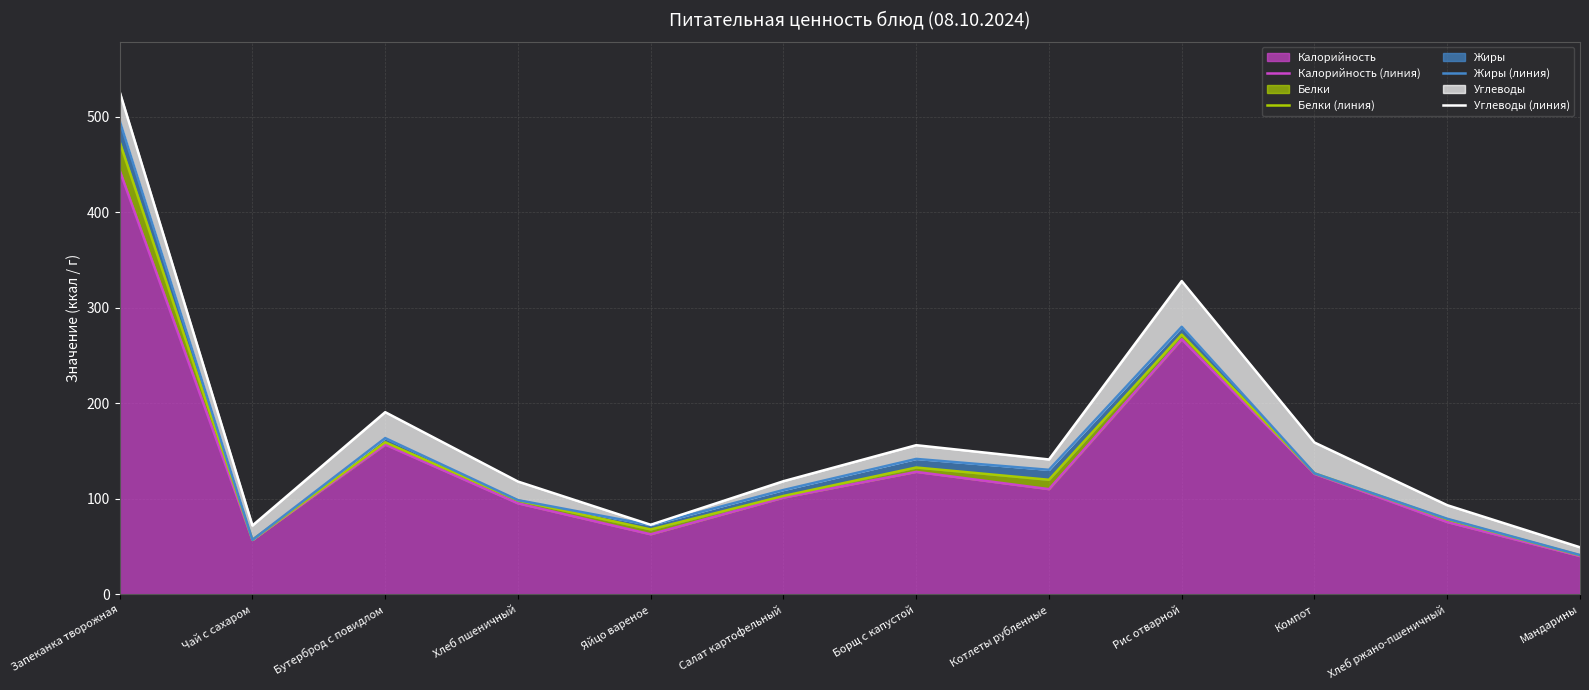

Reading right to left, transcribe all the data shown in this chart.

Калорийность (линия): 40.0	75.6	126.0	266.9	110.0	128.1	101.2	62.8	95.2	156.7	56.9	443.5
Белки (линия): 40.8	78.5	126.6	271.8	119.9	132.7	102.9	67.9	98.2	159.1	57.0	473.3
Жиры (линия): 41.1	79.0	126.6	279.9	130.3	141.7	109.1	72.5	98.6	163.5	57.0	495.4
Углеводы (линия): 49.2	93.2	158.8	327.8	141.1	156.1	118.4	72.8	118.0	190.6	72.0	525.8